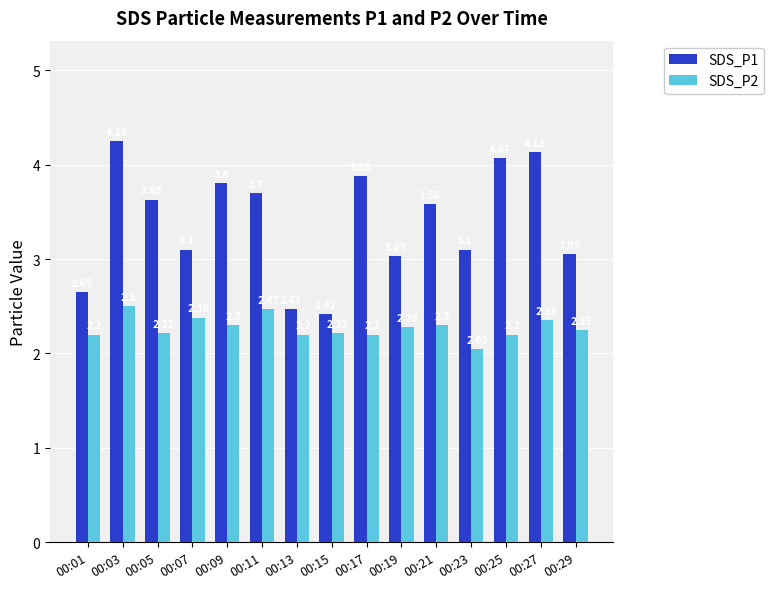

How many categories are shown in the chart?

15